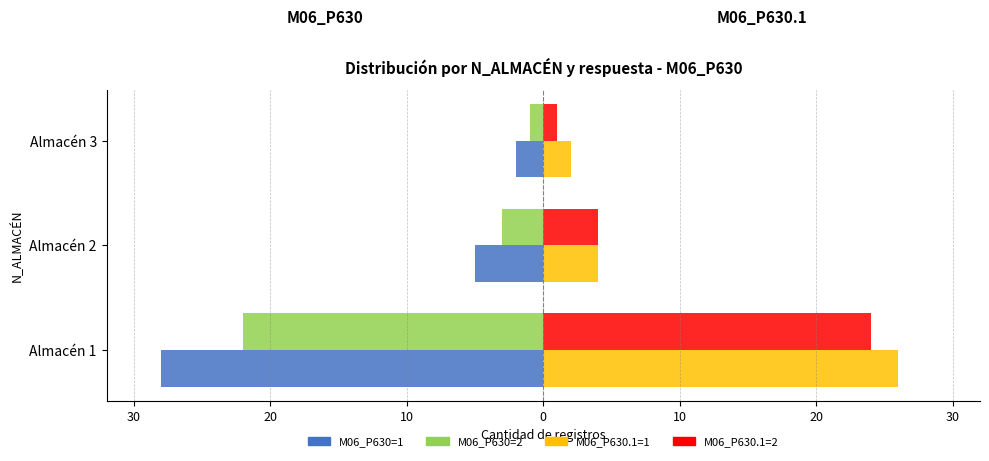

What is the minimum value shown in the chart?

-28